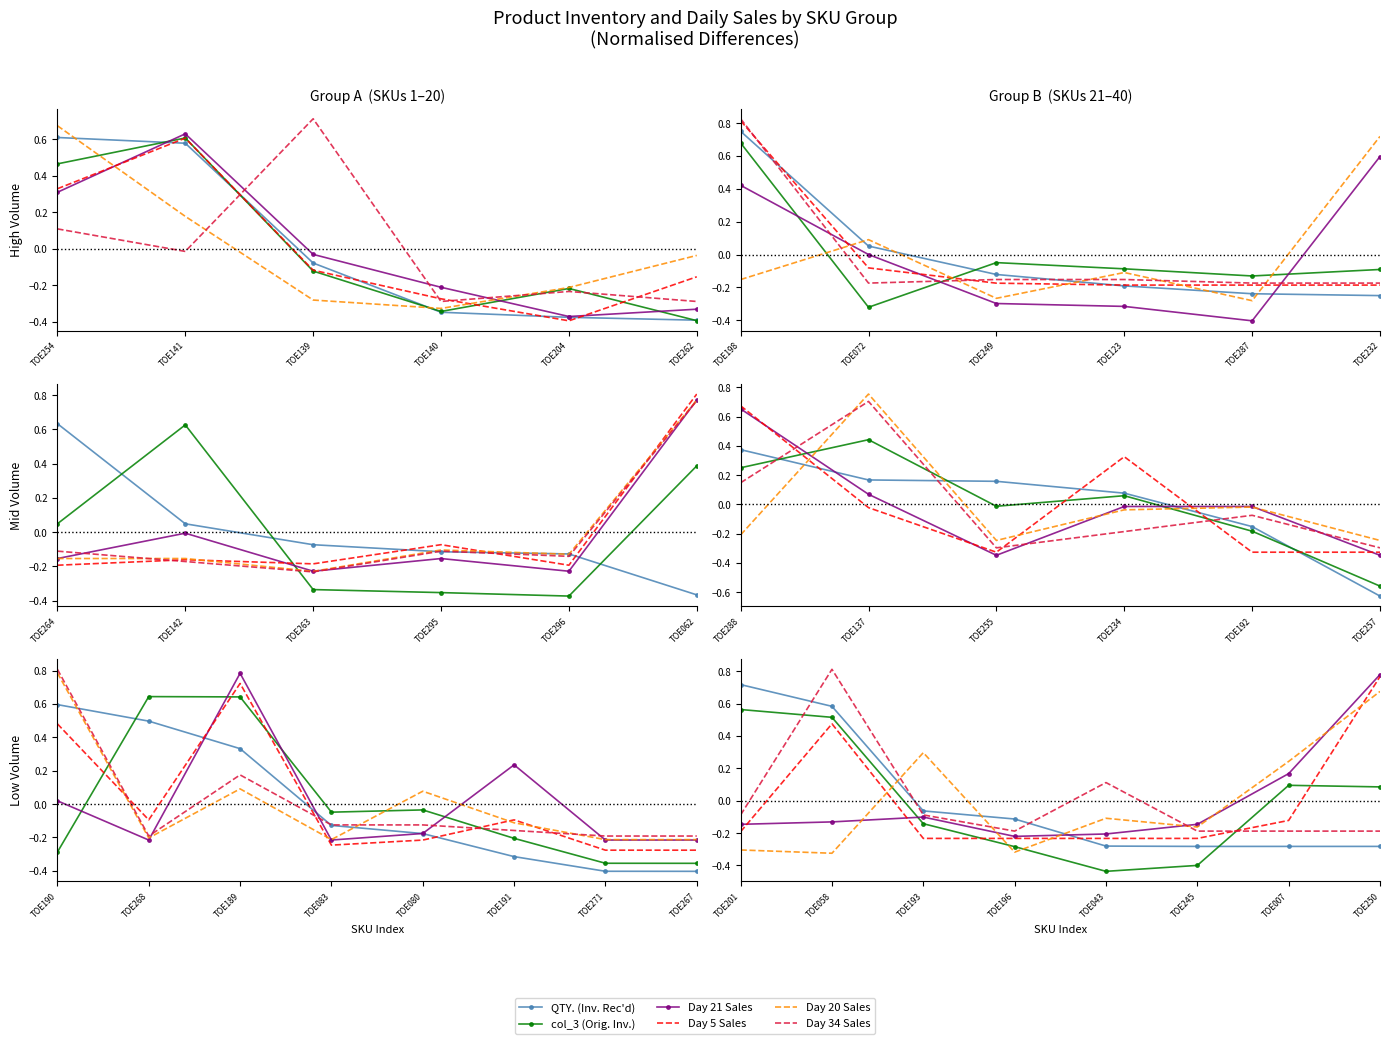

What are all the series names shown in the legend?

QTY. (Inv. Rec'd), col_3 (Orig. Inv.), Day 21 Sales, Day 5 Sales, Day 20 Sales, Day 34 Sales